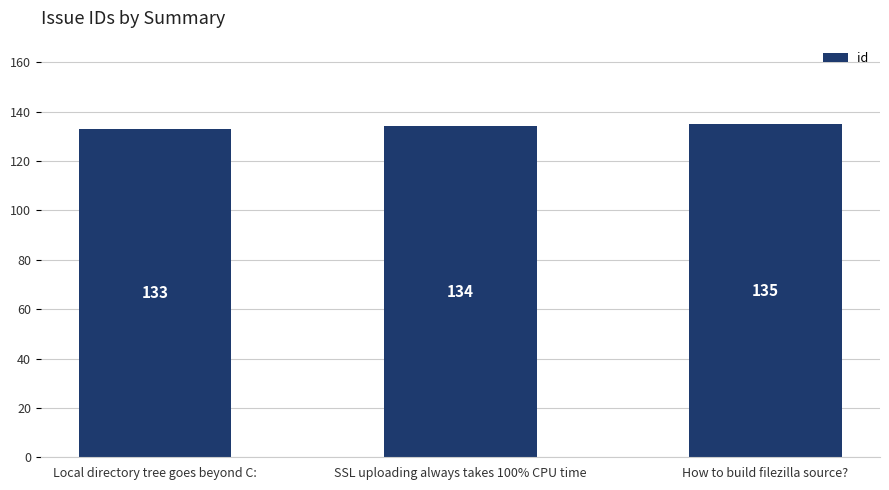

What is the value of the 2nd bar from the left?

134